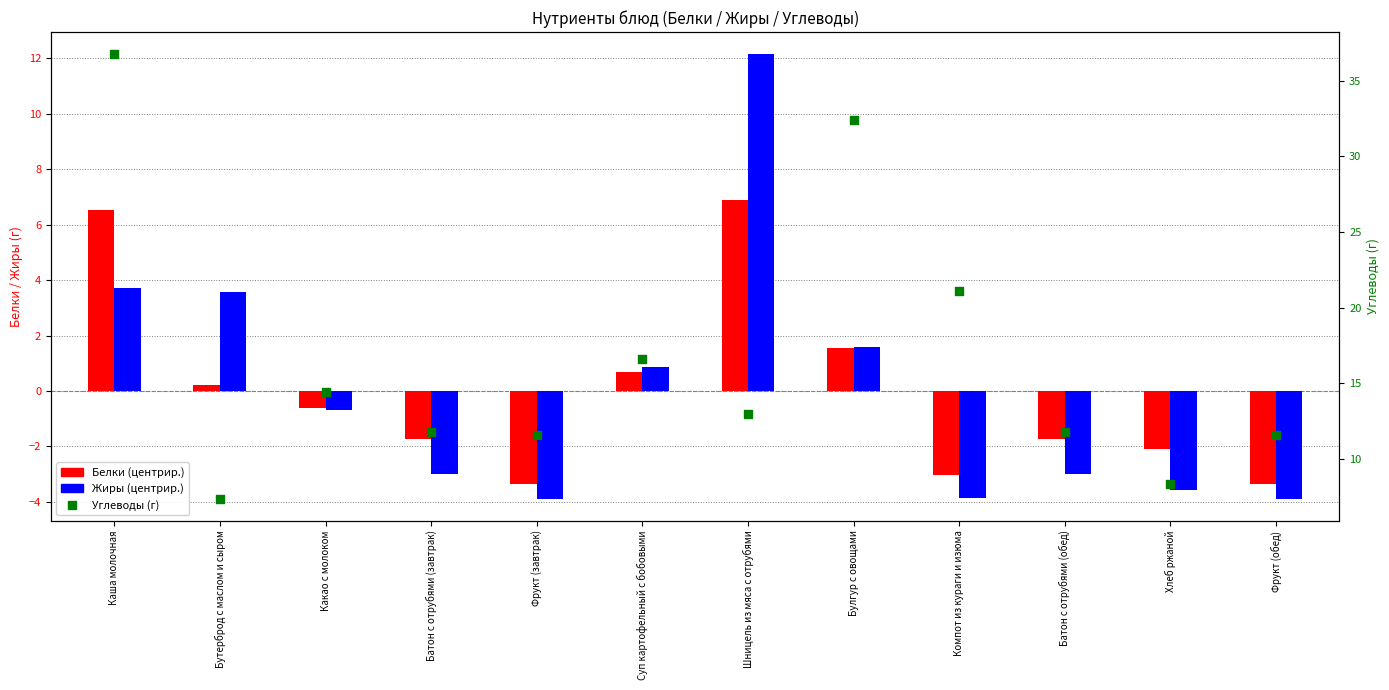

Which series has the largest total across all categories?

Углеводы (г)